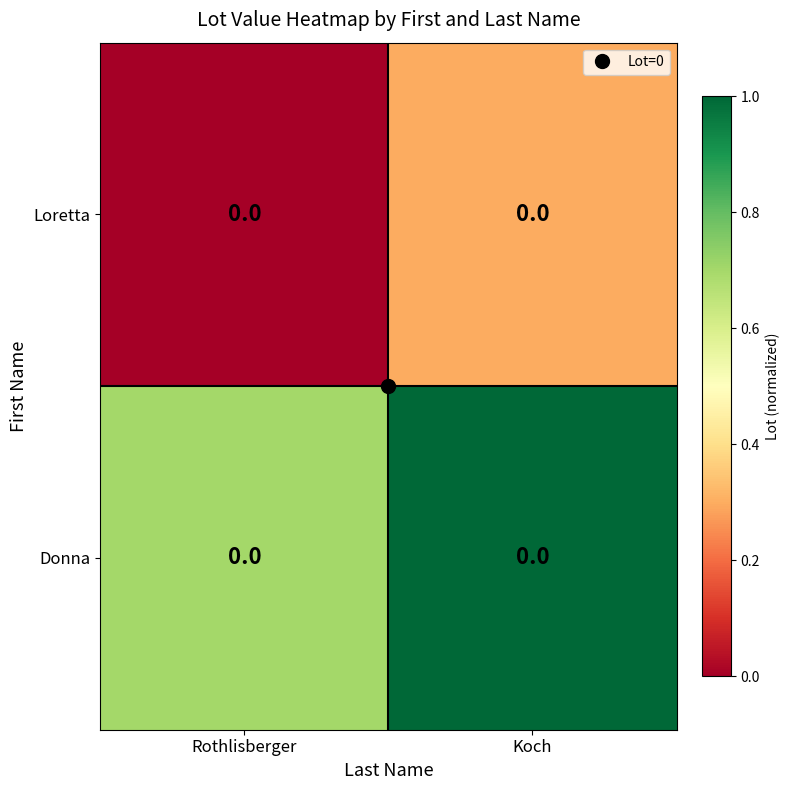

Between Rothlisberger and Koch, which series saw the biggest shift?

Donna